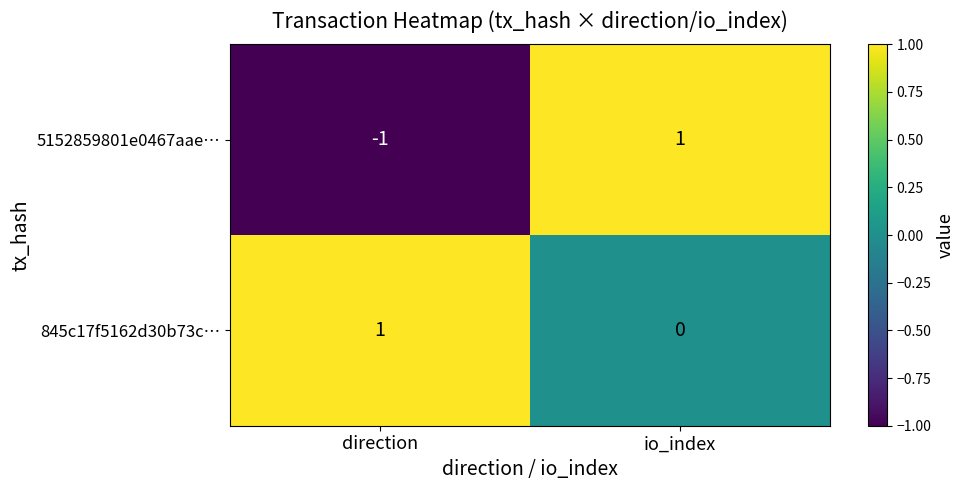

Reading left to right, extract all data points from this chart.

5152859801e0467aae…: -1	1
845c17f5162d30b73c…: 1	0